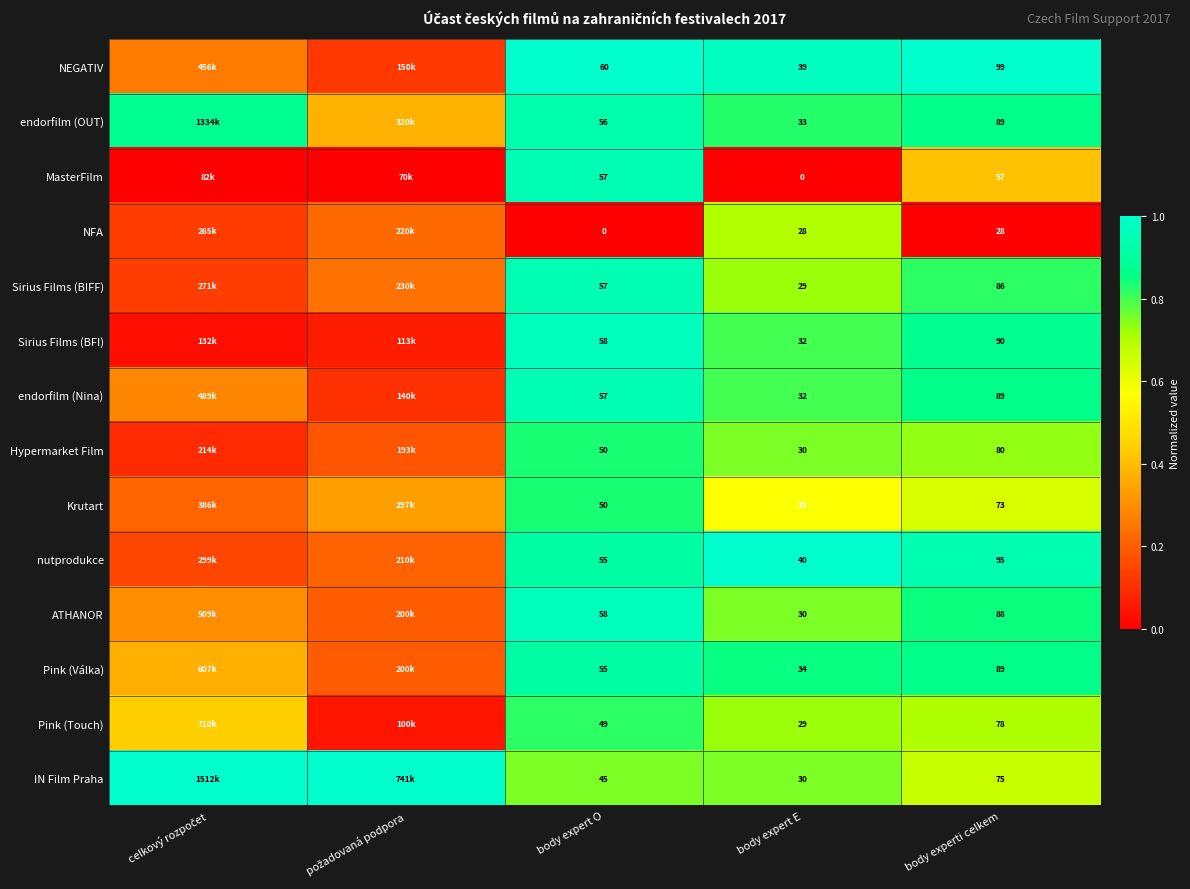

Is the value of ATHANOR at body expert O greater than the value of NFA at body experti celkem?

Yes